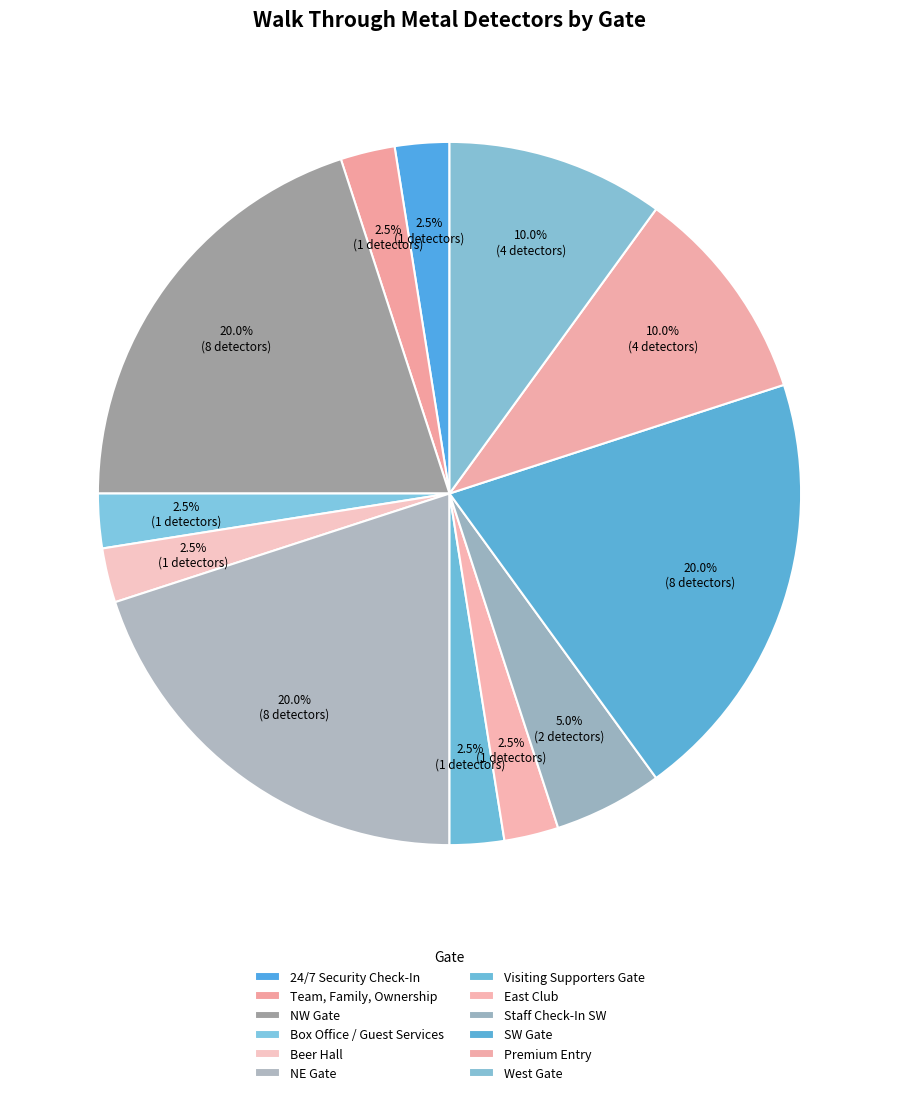

To the nearest percent, what percentage of the pie is Visiting Supporters Gate?

2%